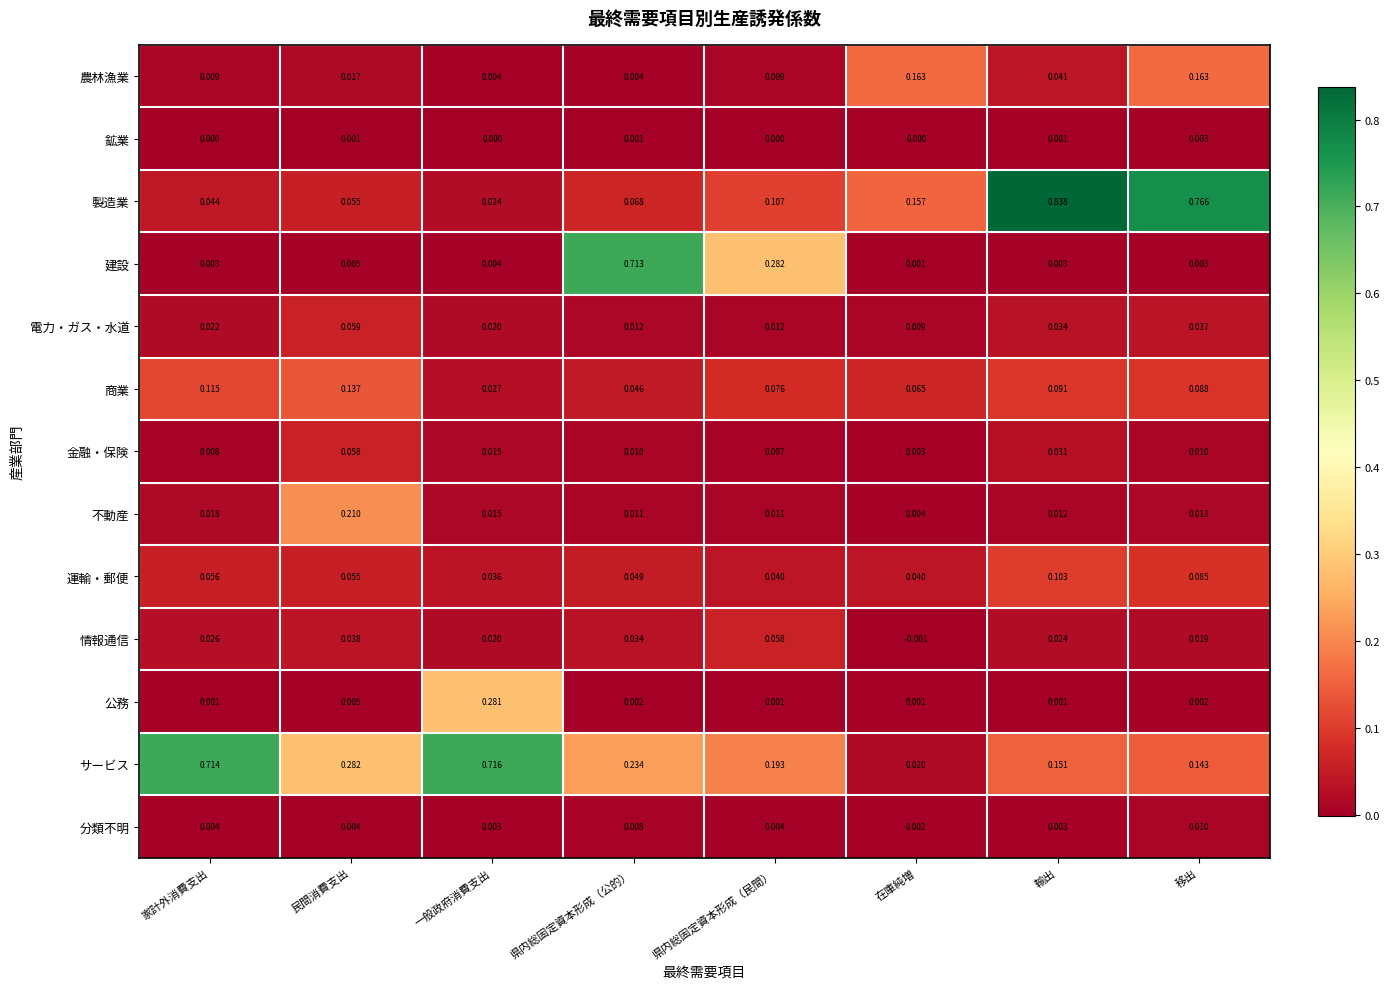

Which series has the widest spread of values?

製造業